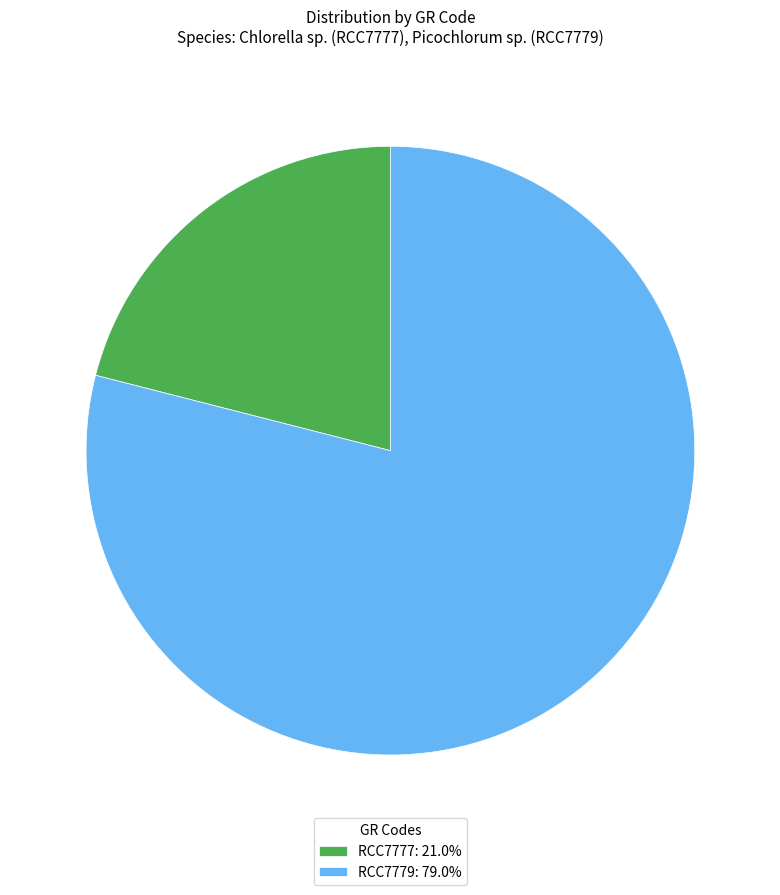

Which category accounts for the majority?

RCC7779